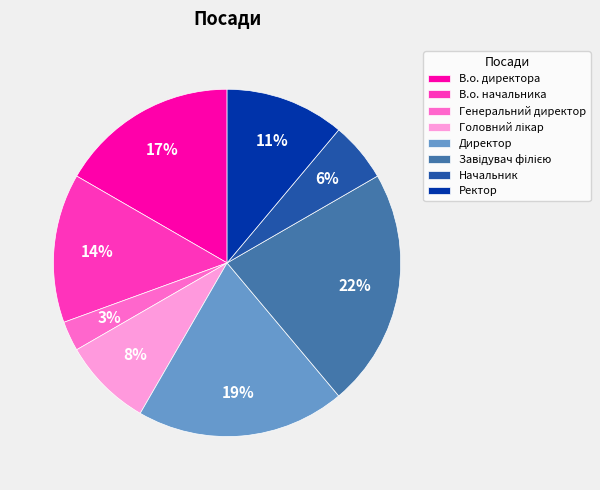

What is the smallest slice in the pie chart?

Генеральний директор